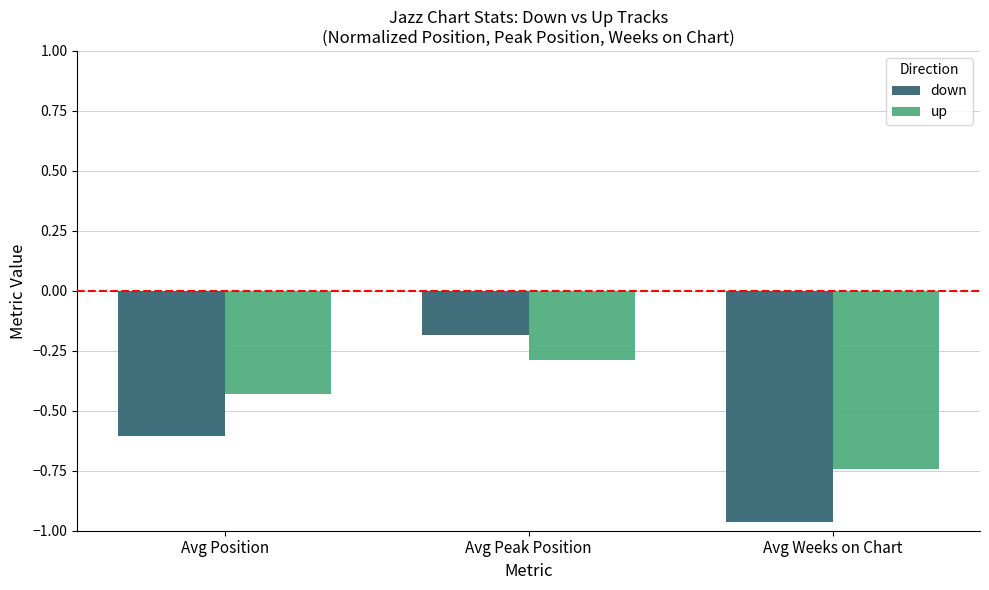

What position from the left is Avg Peak Position?

2